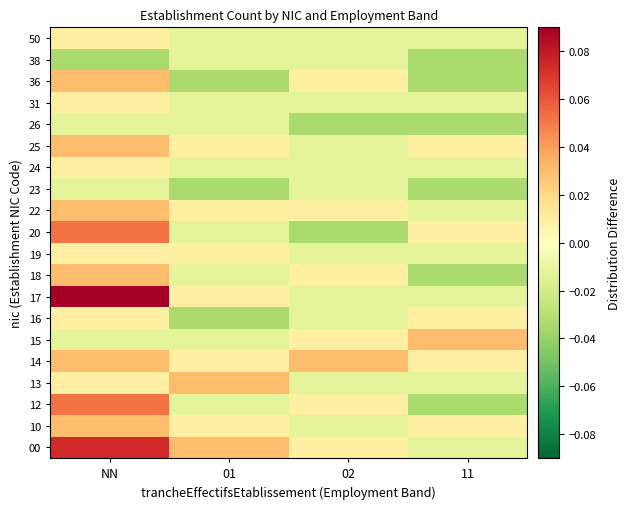

Reading left to right, what are all the values shown in this chart?

00: NN=0.1	01=0.0	02=0.0	11=-0.0
10: NN=0.0	01=0.0	02=-0.0	11=0.0
12: NN=0.1	01=-0.0	02=0.0	11=-0.0
13: NN=0.0	01=0.0	02=-0.0	11=-0.0
14: NN=0.0	01=0.0	02=0.0	11=0.0
15: NN=-0.0	01=-0.0	02=0.0	11=0.0
16: NN=0.0	01=-0.0	02=-0.0	11=0.0
17: NN=0.1	01=0.0	02=-0.0	11=-0.0
18: NN=0.0	01=-0.0	02=0.0	11=-0.0
19: NN=0.0	01=0.0	02=-0.0	11=-0.0
20: NN=0.1	01=-0.0	02=-0.0	11=0.0
22: NN=0.0	01=0.0	02=0.0	11=-0.0
23: NN=-0.0	01=-0.0	02=-0.0	11=-0.0
24: NN=0.0	01=-0.0	02=-0.0	11=-0.0
25: NN=0.0	01=0.0	02=-0.0	11=0.0
26: NN=-0.0	01=-0.0	02=-0.0	11=-0.0
31: NN=0.0	01=-0.0	02=-0.0	11=-0.0
36: NN=0.0	01=-0.0	02=0.0	11=-0.0
38: NN=-0.0	01=-0.0	02=-0.0	11=-0.0
50: NN=0.0	01=-0.0	02=-0.0	11=-0.0